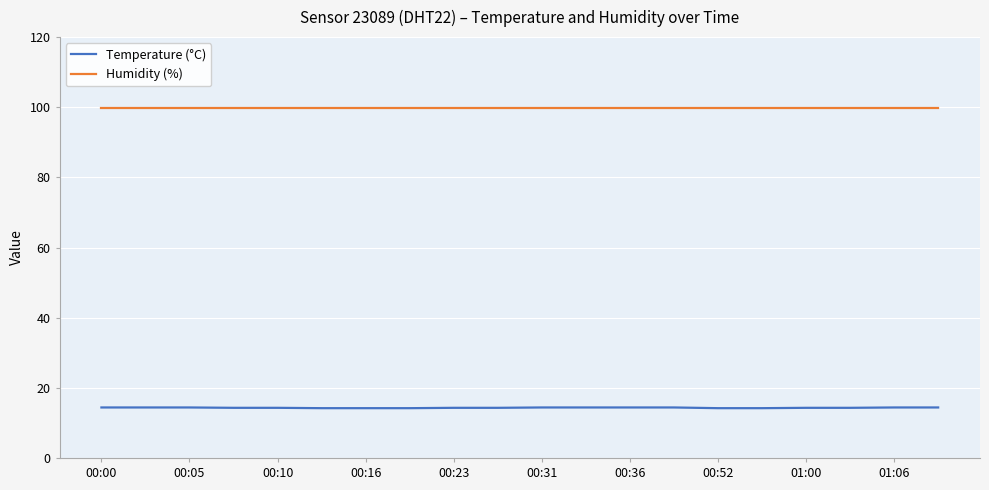

Rank the series by their average value, from highest to lowest.

Humidity (%), Temperature (°C)